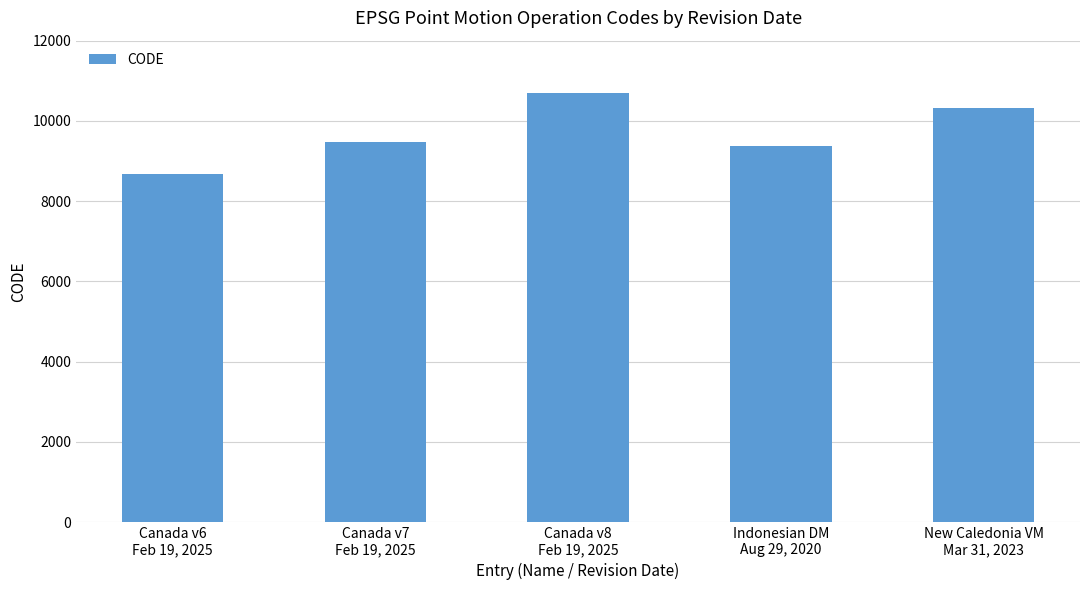

What is the ratio of the value at Canada v7
Feb 19, 2025 to the value at New Caledonia VM
Mar 31, 2023?

0.9